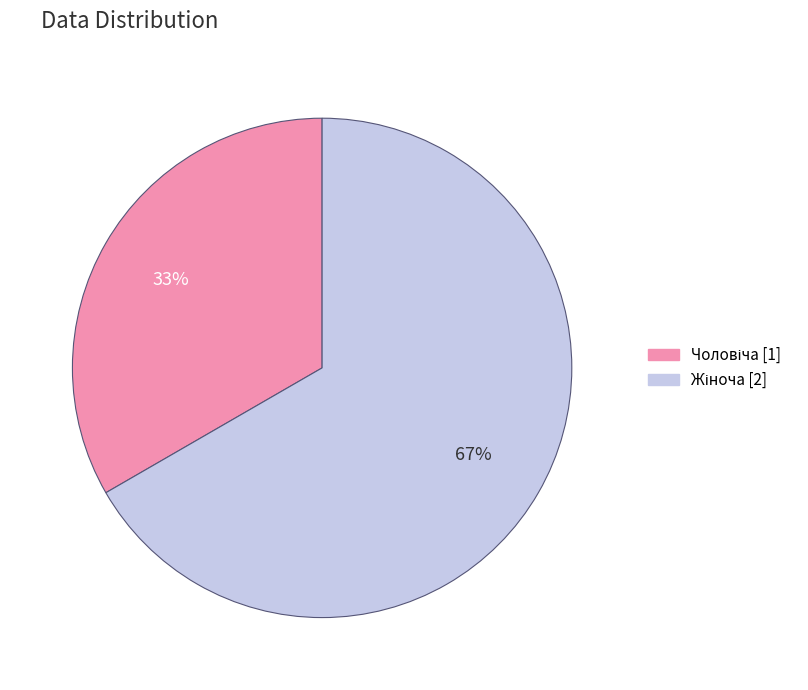

To the nearest percent, what is the average slice percentage?

50%